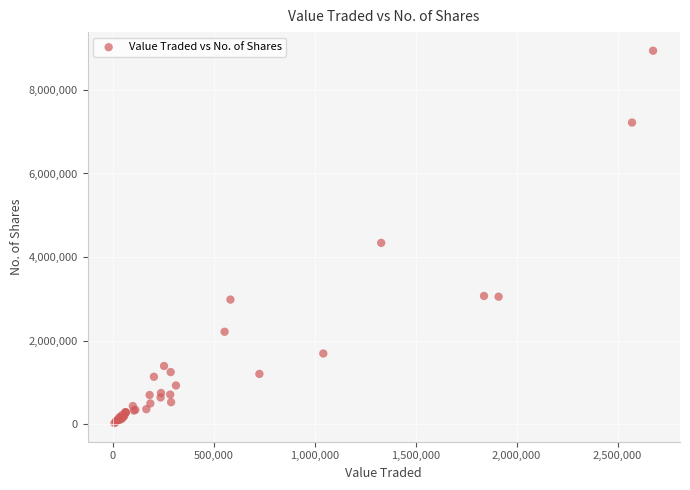

What Y value in the scatter plot is closest to 4483966?

4340463